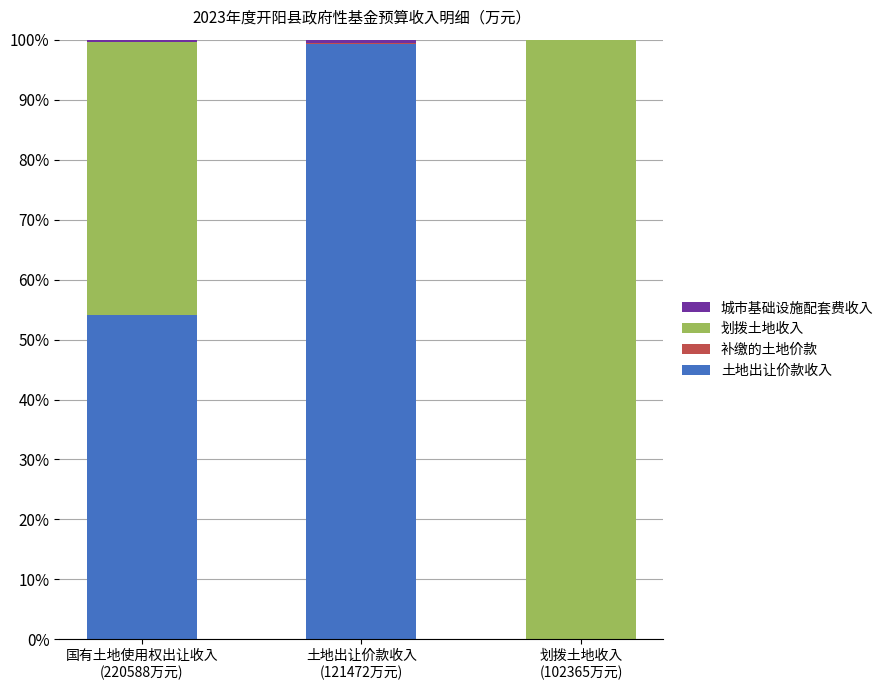

What is the maximum value for 土地出让价款收入?

99.3